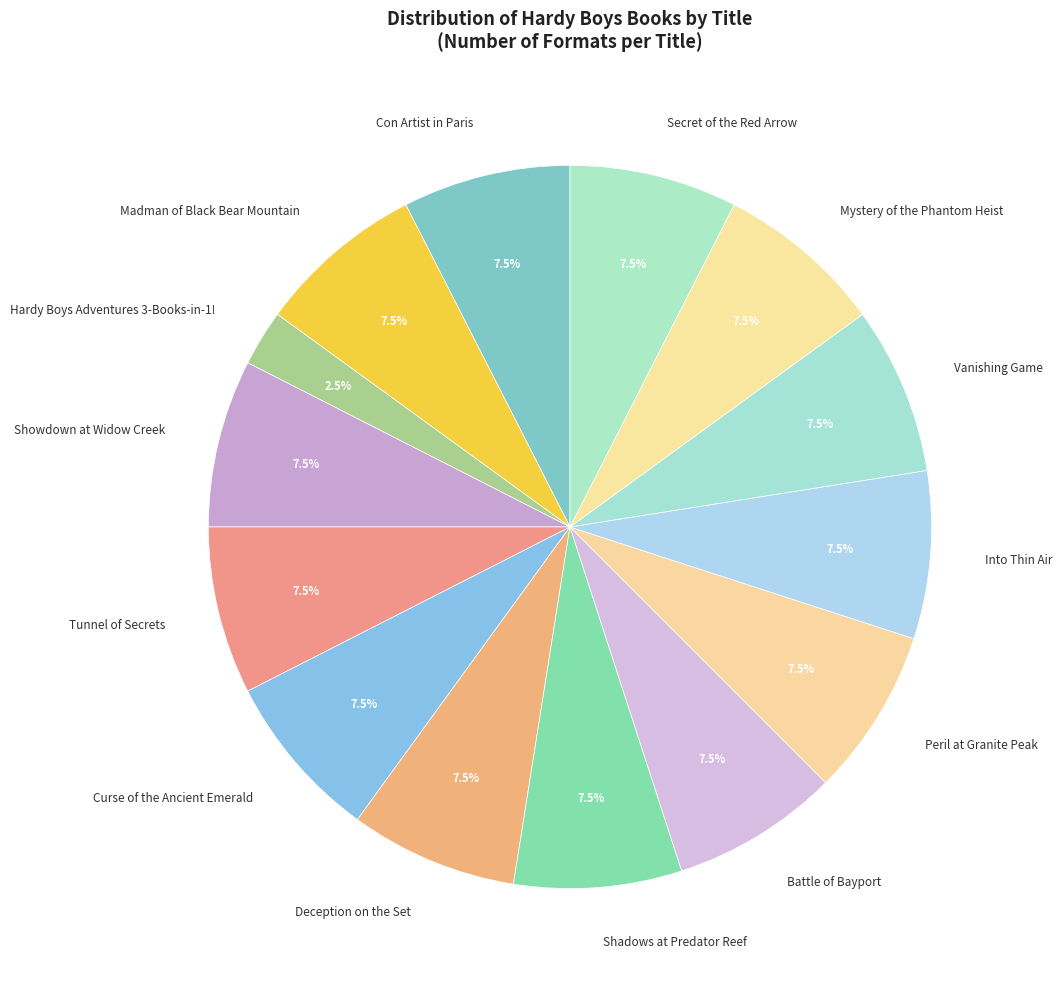

Does any single category account for the majority?

No